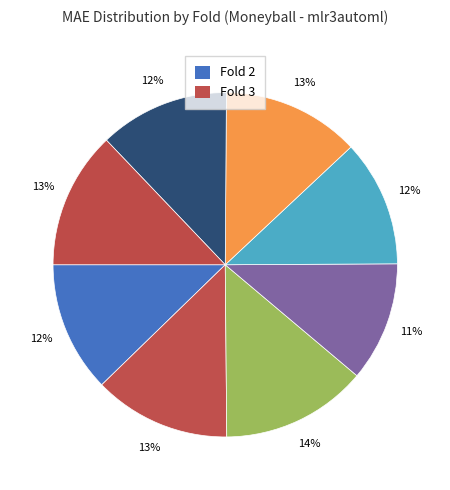

How many segments does this pie chart have?

8